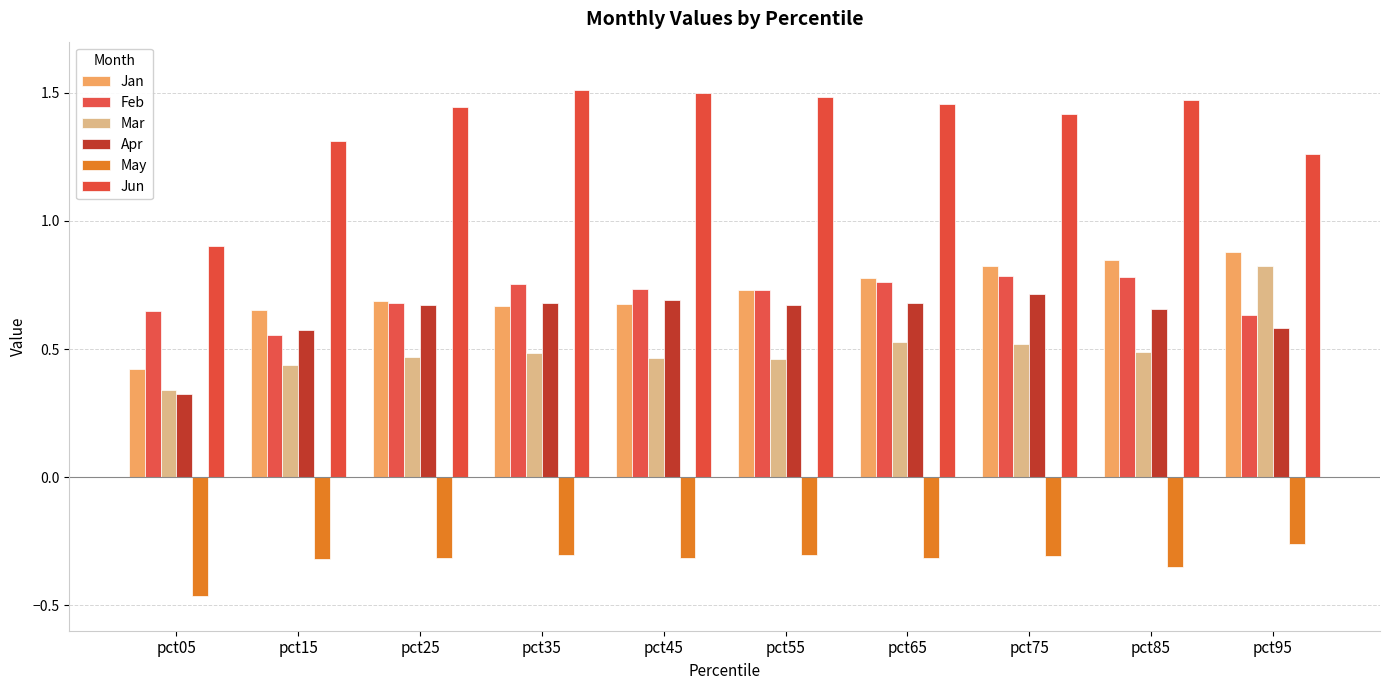

Which series changed the most between pct15 and pct75?

Feb